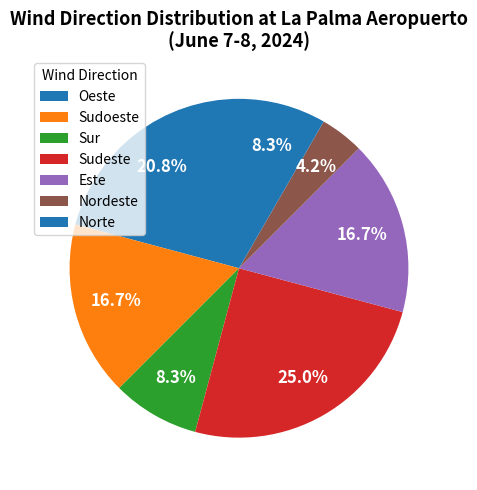

How many slices are in this pie chart?

7